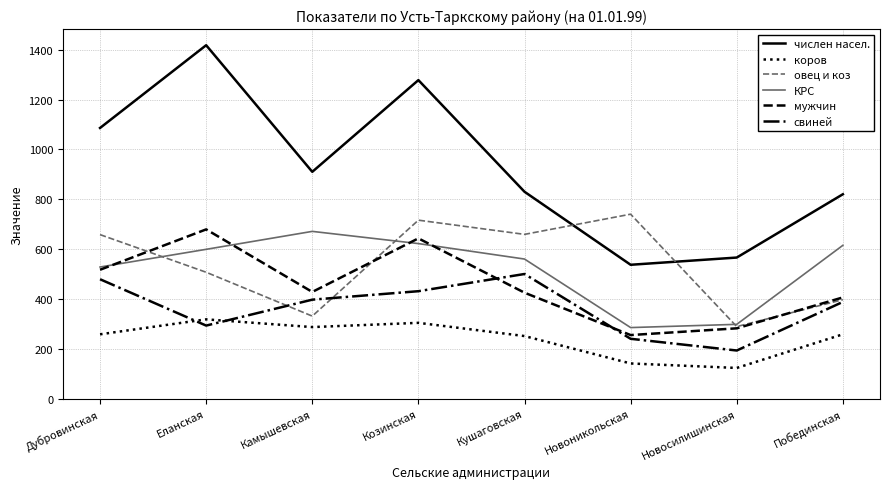

Which category has the highest value in the свиней series?

Кушаговская